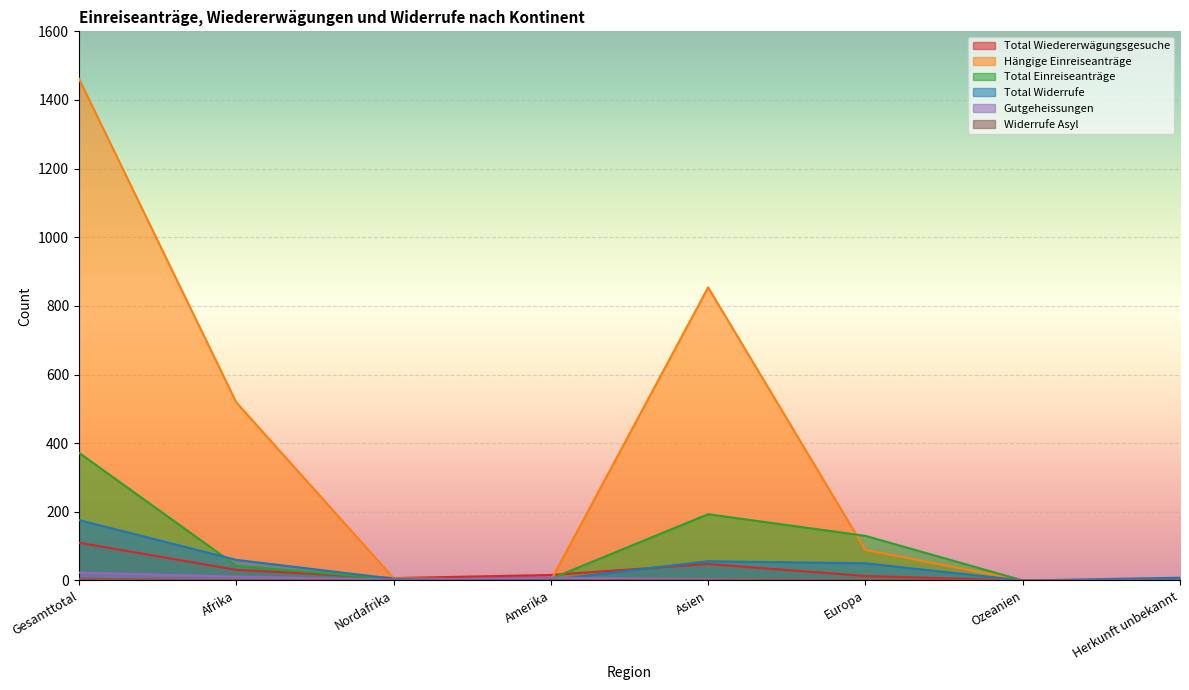

Reading left to right, transcribe all the data shown in this chart.

Total Wiedererwägungsgesuche: Gesamttotal=110	Afrika=31	Nordafrika=7	Amerika=16	Asien=48	Europa=13	Ozeanien=0	Herkunft unbekannt=2
Hängige Einreiseanträge: Gesamttotal=1462	Afrika=519	Nordafrika=7	Amerika=0	Asien=854	Europa=89	Ozeanien=0	Herkunft unbekannt=0
Total Einreiseanträge: Gesamttotal=372	Afrika=43	Nordafrika=4	Amerika=5	Asien=193	Europa=130	Ozeanien=0	Herkunft unbekannt=1
Total Widerrufe: Gesamttotal=176	Afrika=60	Nordafrika=5	Amerika=2	Asien=56	Europa=50	Ozeanien=0	Herkunft unbekannt=8
Gutgeheissungen: Gesamttotal=23	Afrika=11	Nordafrika=2	Amerika=8	Asien=4	Europa=0	Ozeanien=0	Herkunft unbekannt=0
Widerrufe Asyl: Gesamttotal=5	Afrika=1	Nordafrika=0	Amerika=0	Asien=2	Europa=2	Ozeanien=0	Herkunft unbekannt=0